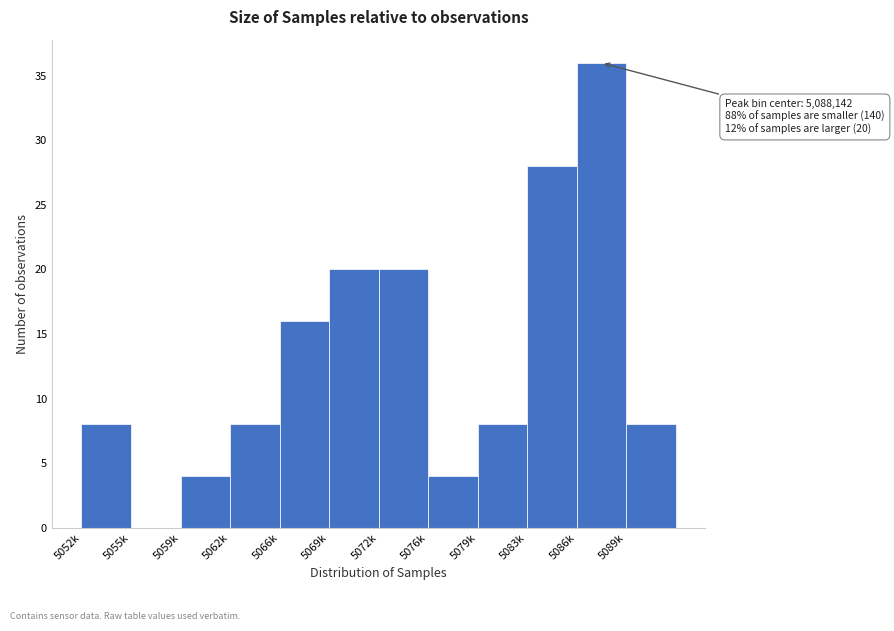

Reading left to right, list all the values displayed in this chart.

5052k=8	5055k=0	5059k=4	5062k=8	5066k=16	5069k=20	5072k=20	5076k=4	5079k=8	5083k=28	5086k=36	5089k=8